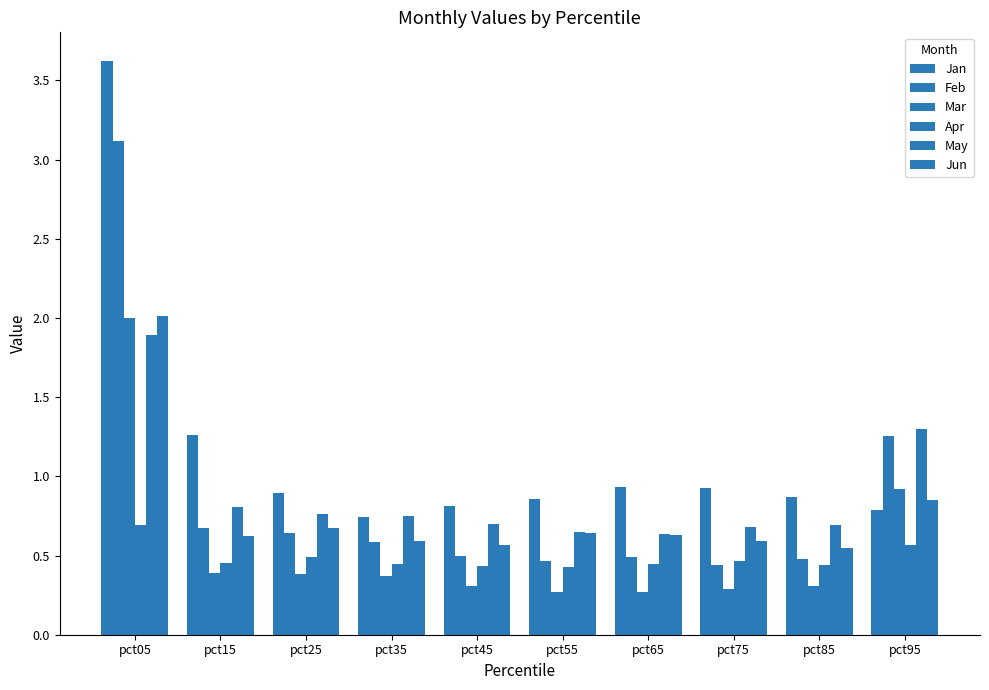

Is the value of Jun at pct25 greater than the value of Mar at pct05?

No